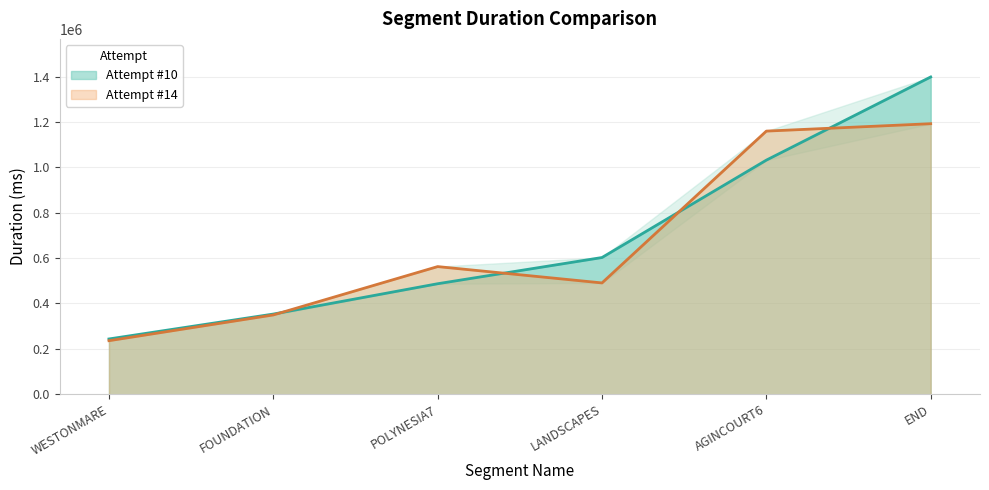

The Attempt #10 series shows 190390 at POLYNESIA7. True or false?

False